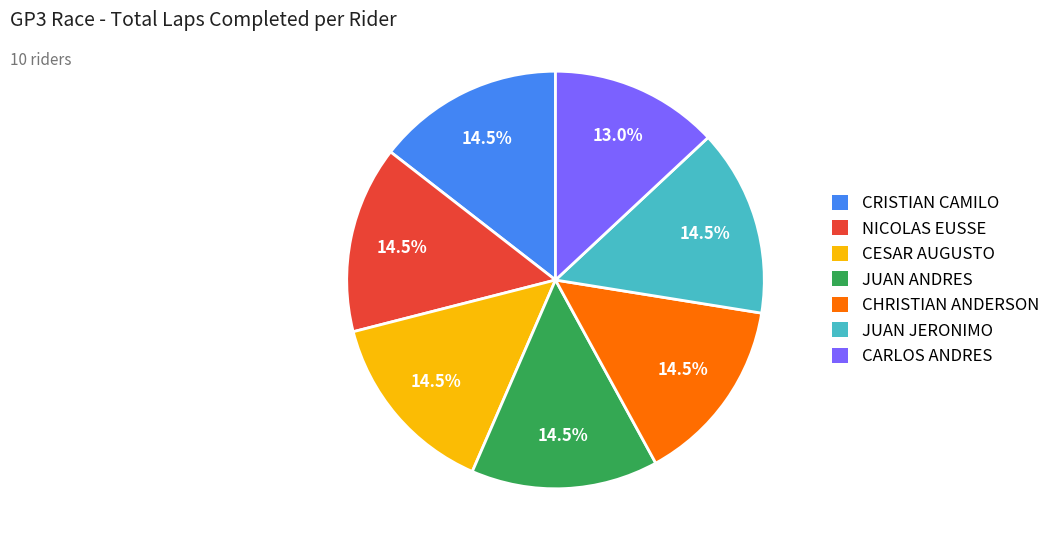

Which slice is the smallest?

CARLOS ANDRES